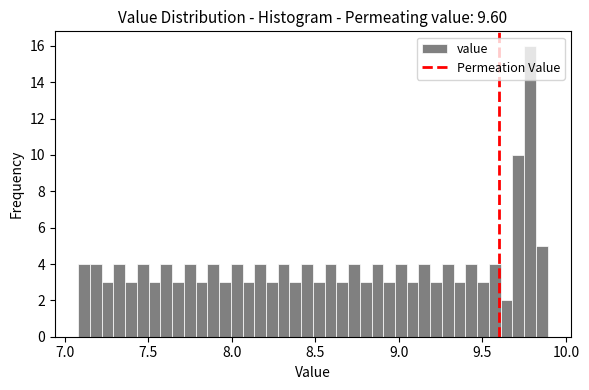

Read against the x-axis, roughly where is the centre of the tallest bar?

9.80